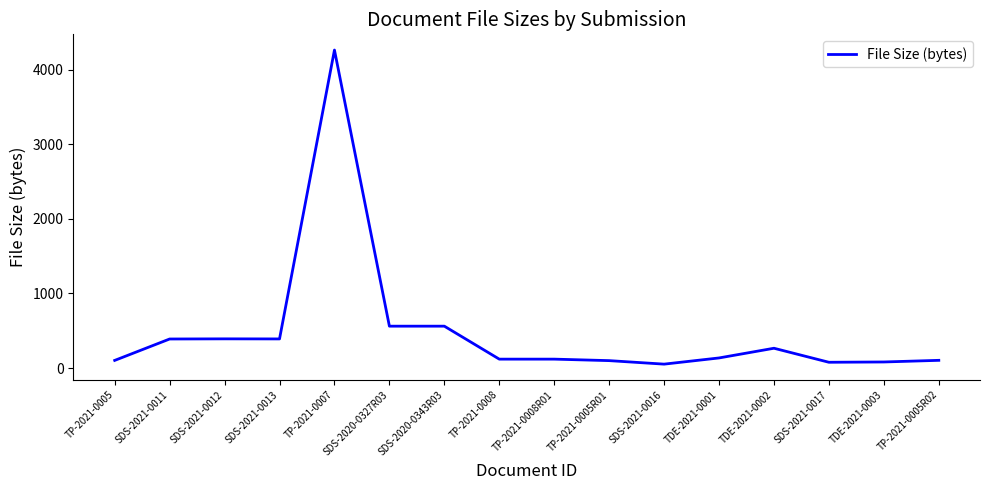

What is the minimum value shown in the chart?

52